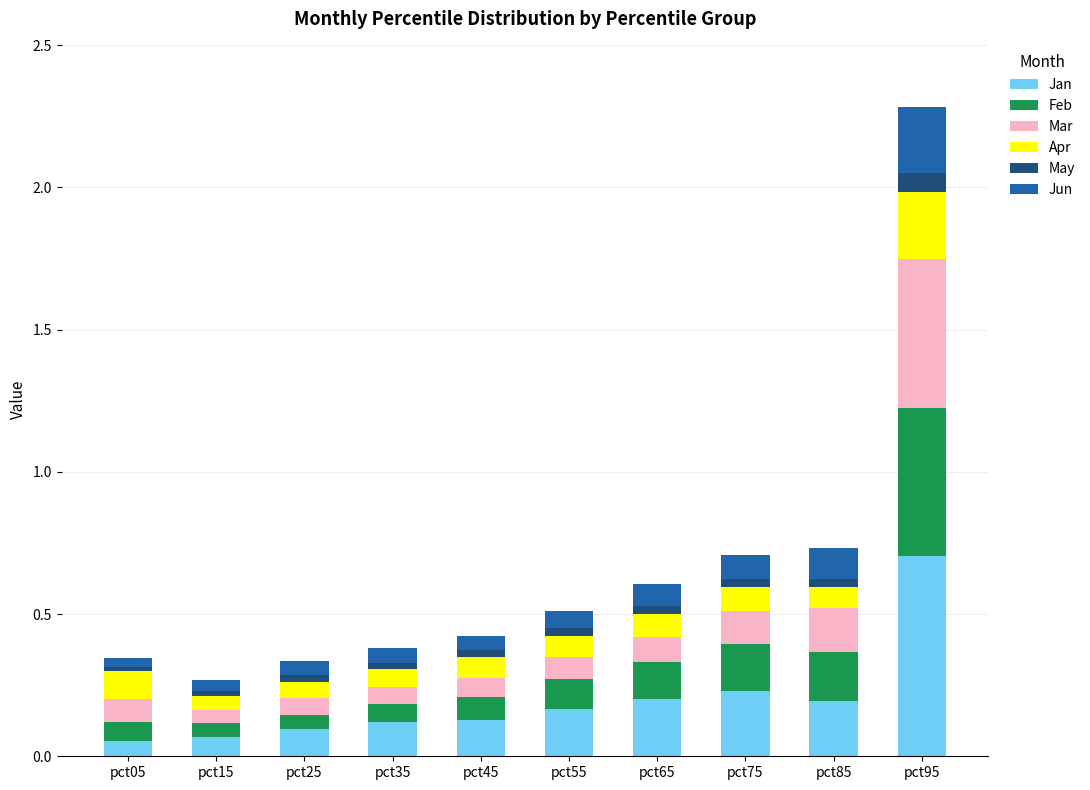

Does the chart contain any negative values?

No